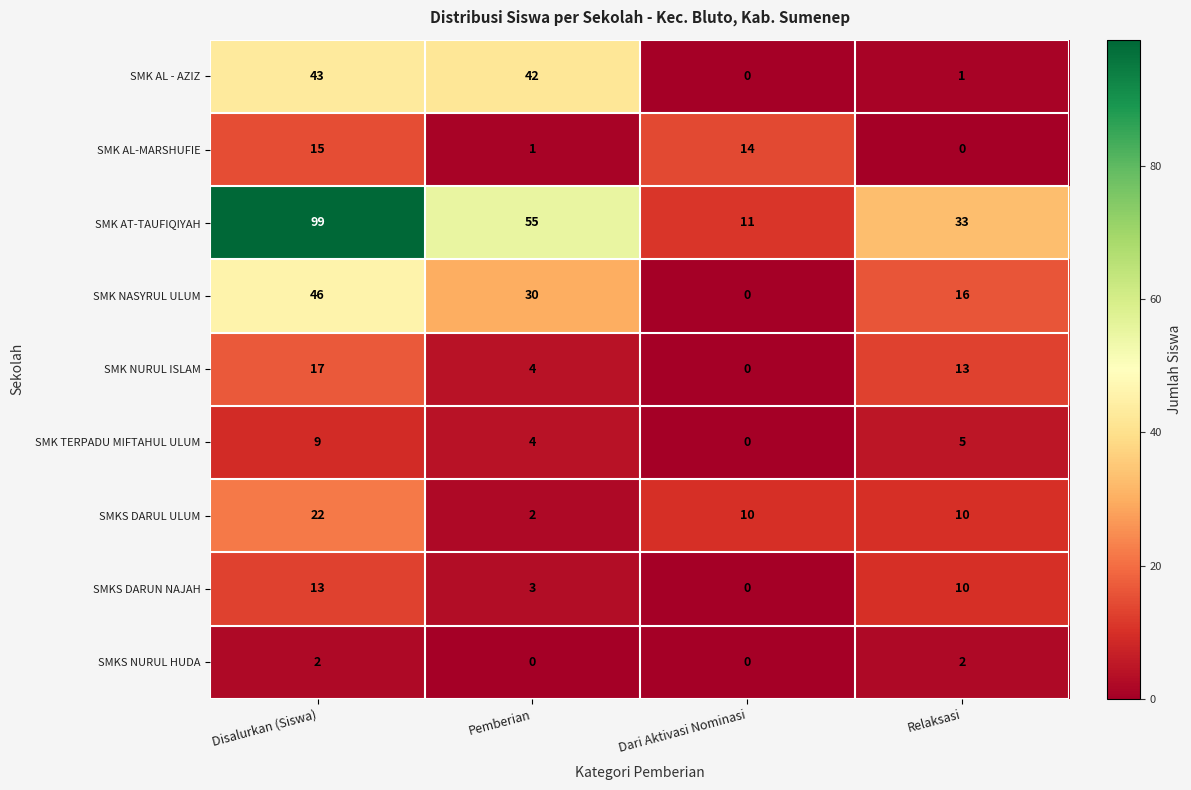

At which label is SMK AL-MARSHUFIE closest to 7?

Pemberian